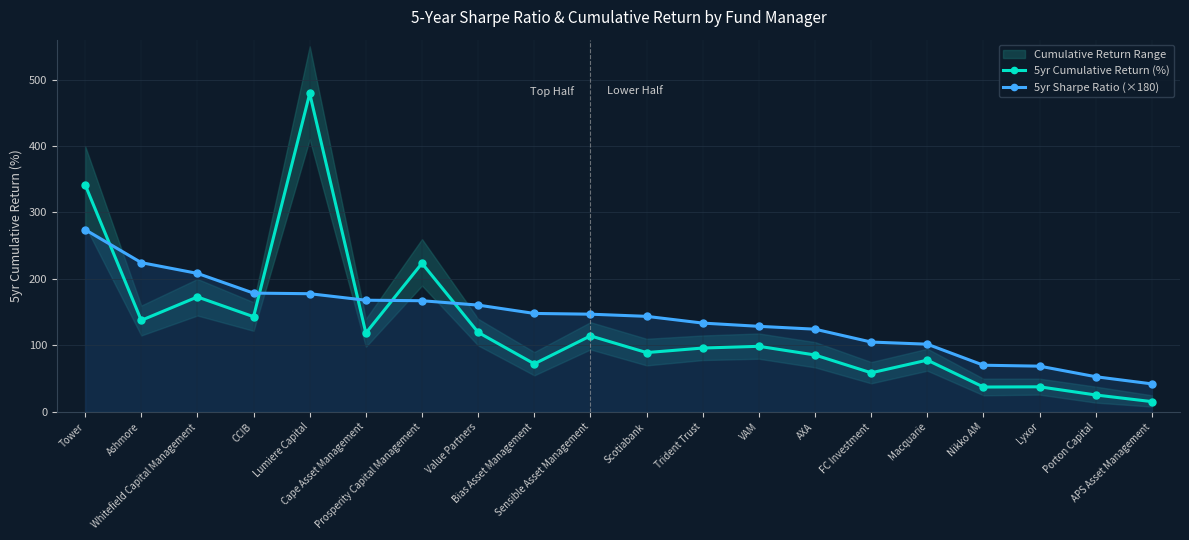

At which category is the sum across all series the highest?

Lumiere Capital